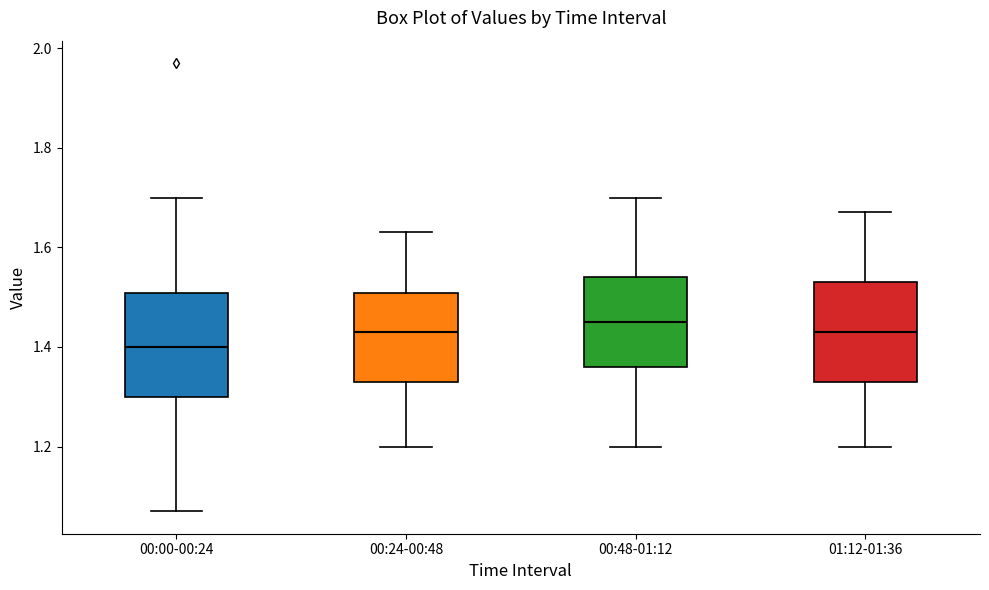

Which box's median line is the lowest?

00:00-00:24